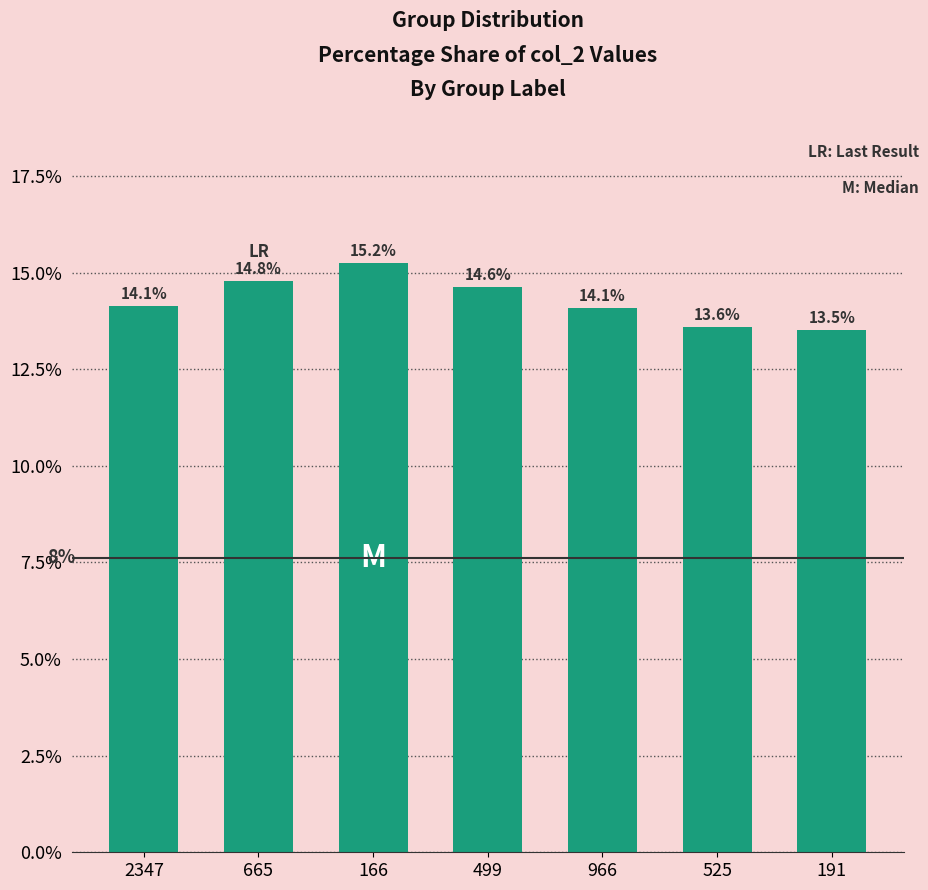

What is the value of the 5th bar from the left?

14.1